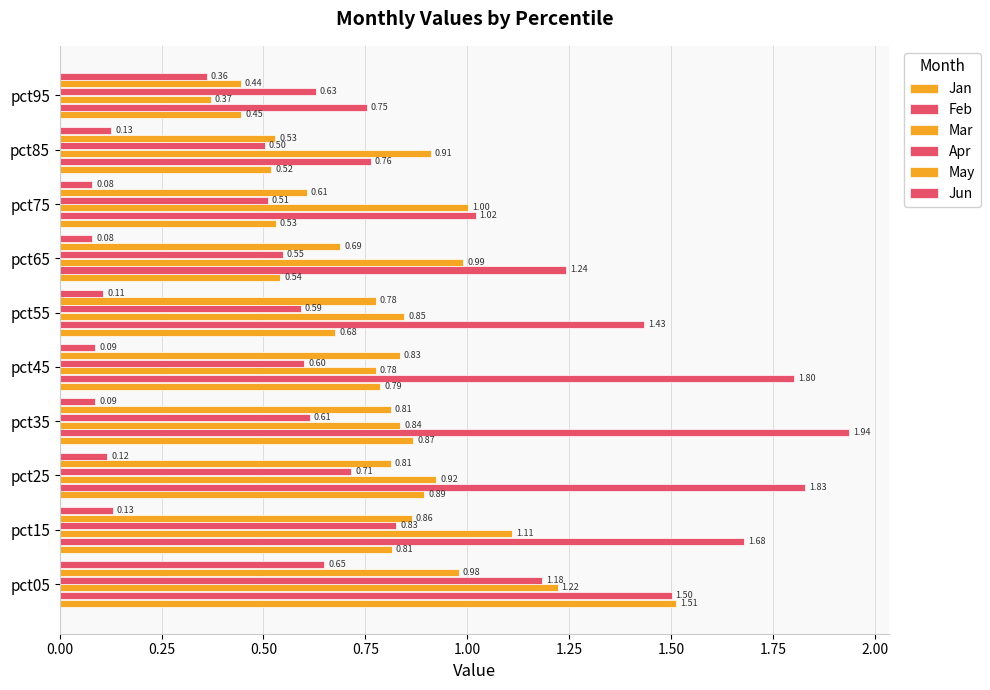

How many data points does each series have?

10